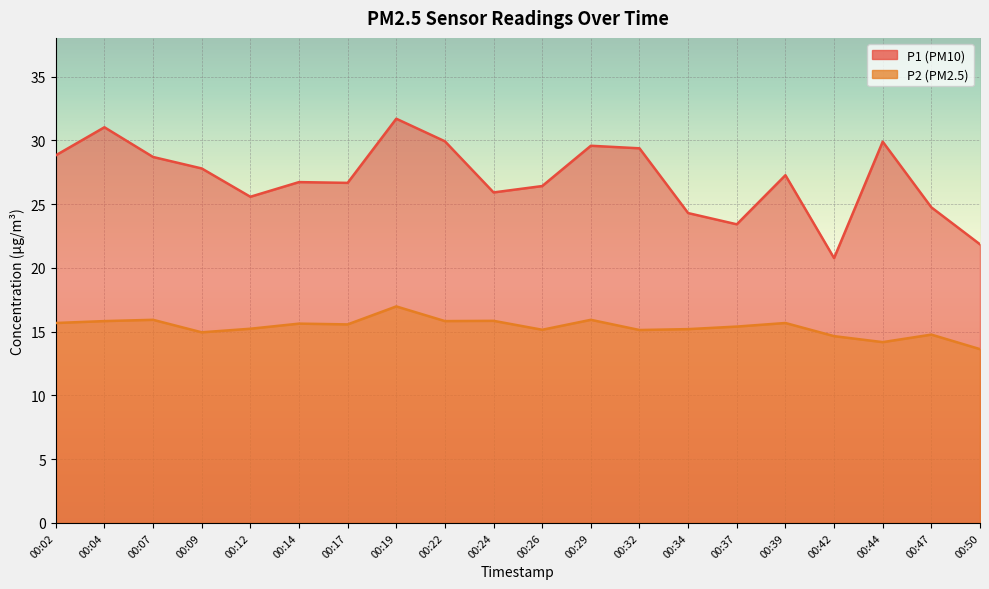

What is the highest value of the P2 series?

17.0